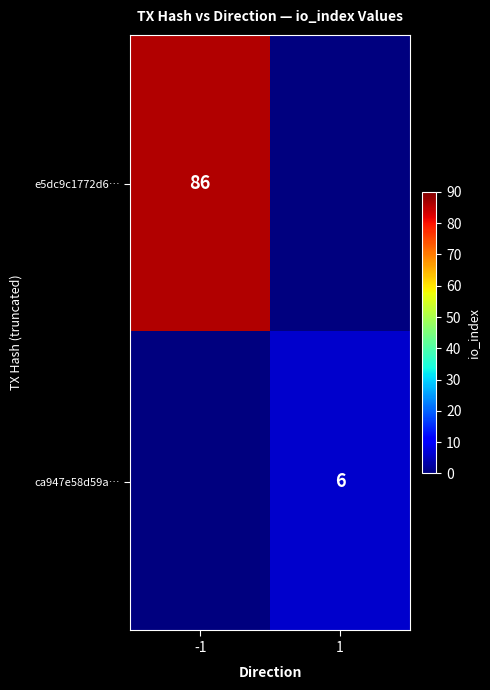

The e5dc9c1772d6… series shows 86 at -1. True or false?

True